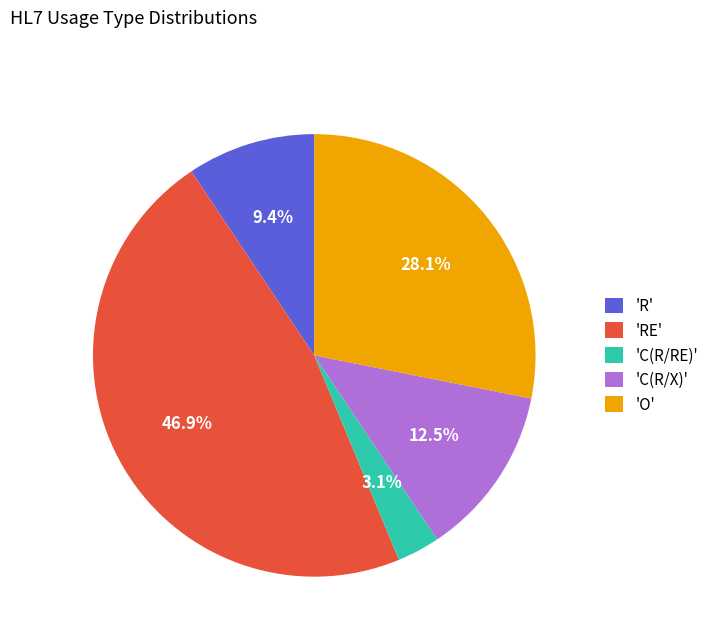

Which category has the biggest portion of the pie?

'RE'